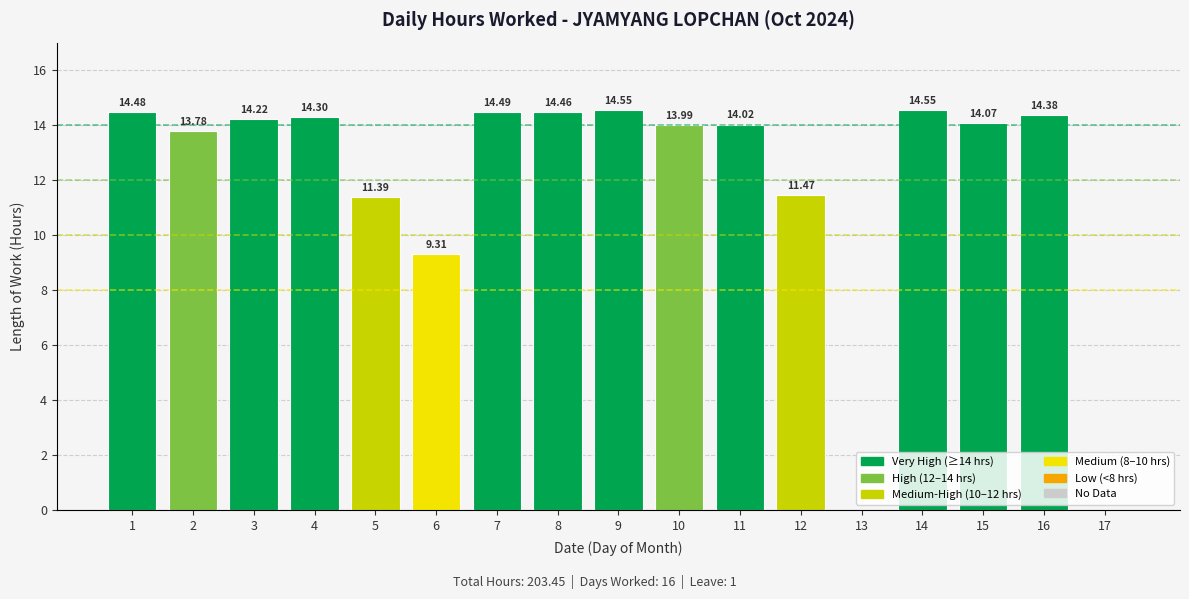

Are the bars horizontal?

No